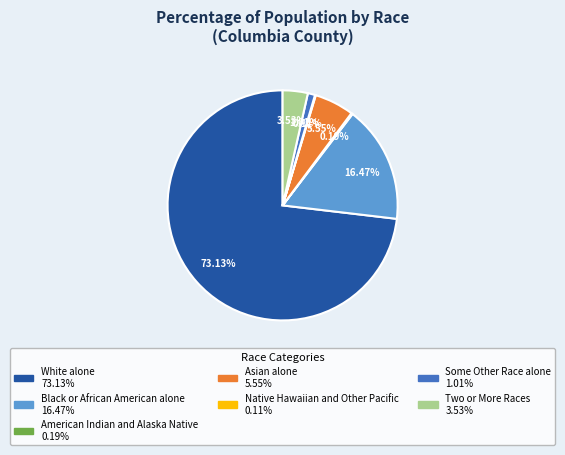

What percentage is the Two or More Races slice, to the nearest percent?

4%